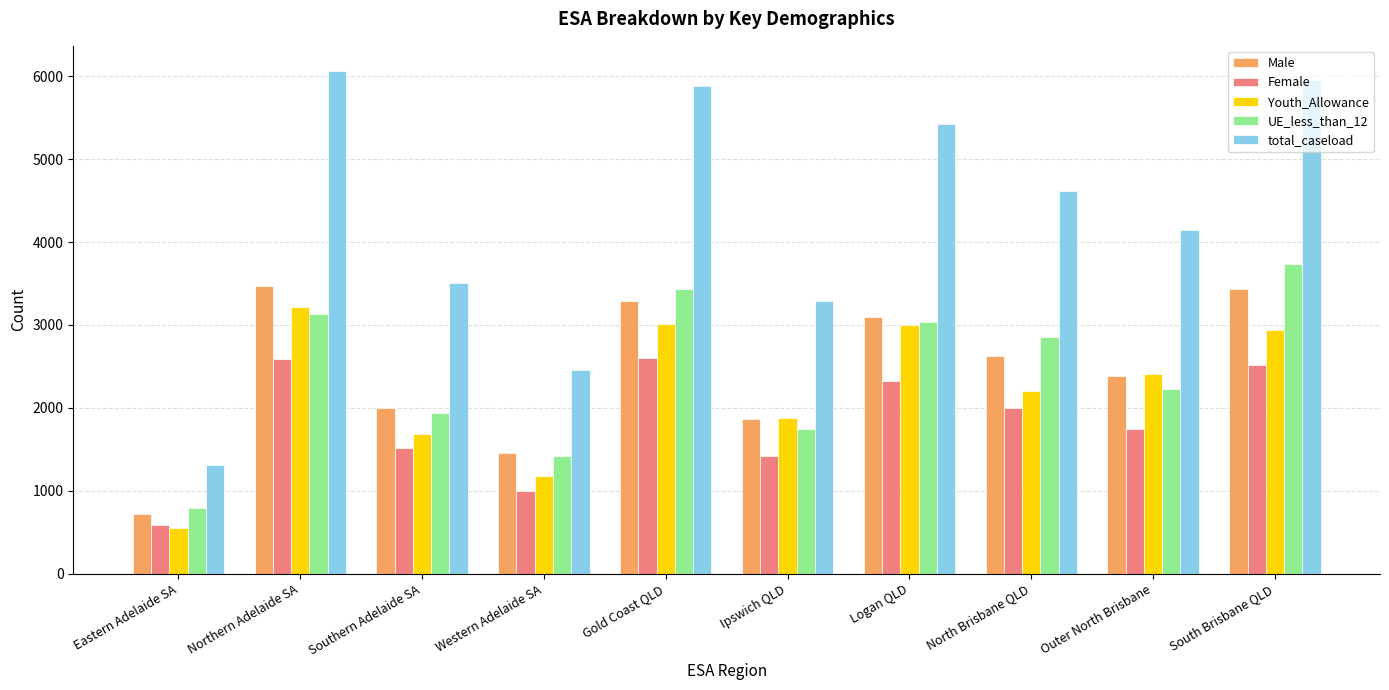

Does the chart contain any negative values?

No